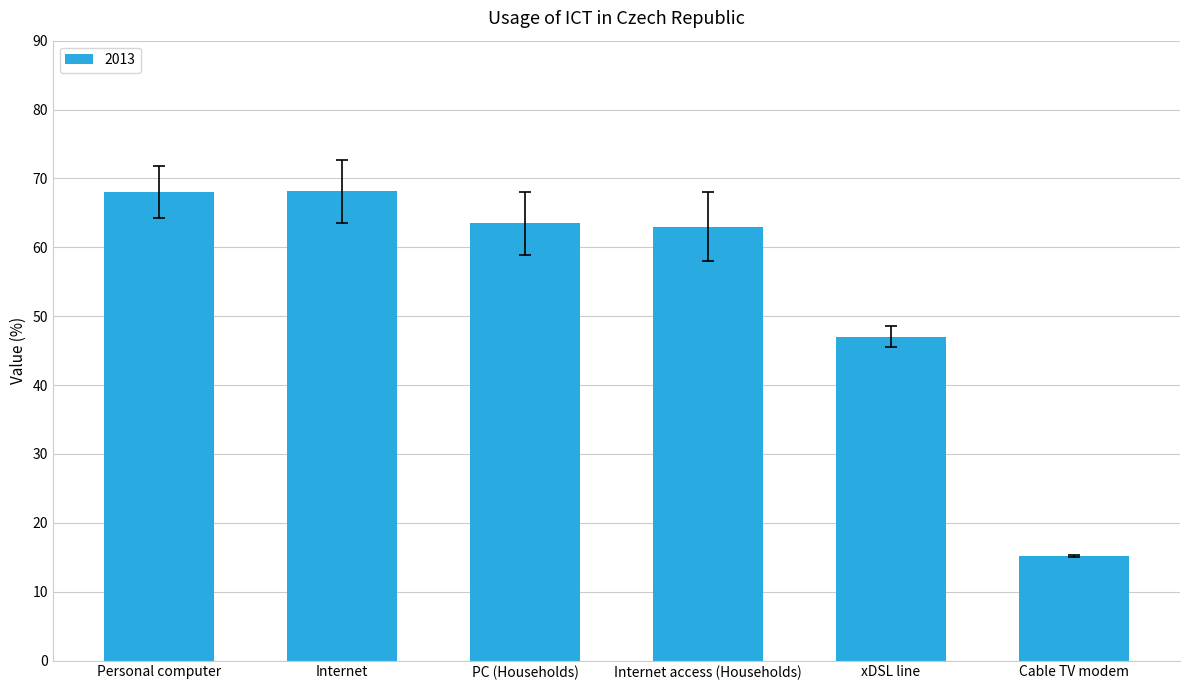

What value does the data have at PC (Households)?

63.5